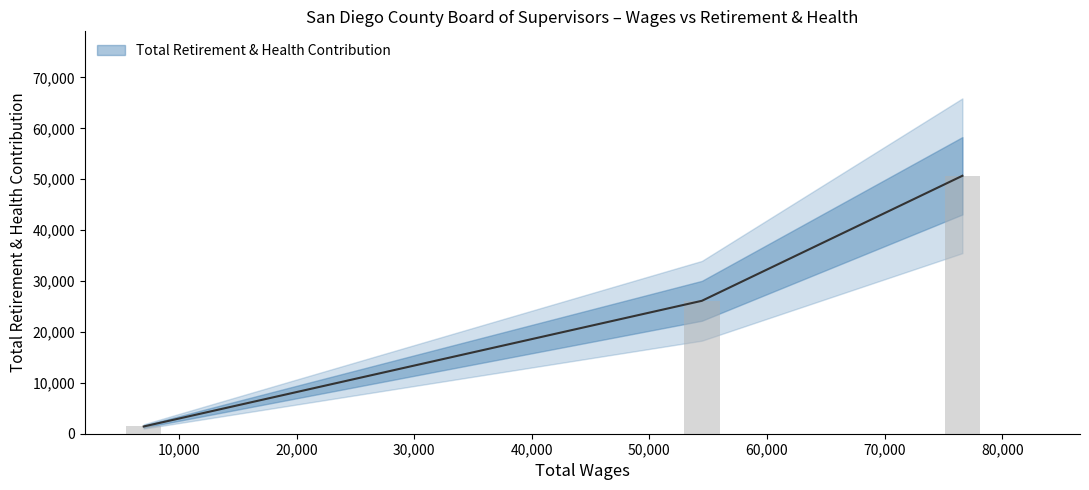

What is the minimum value shown in the chart?

1425